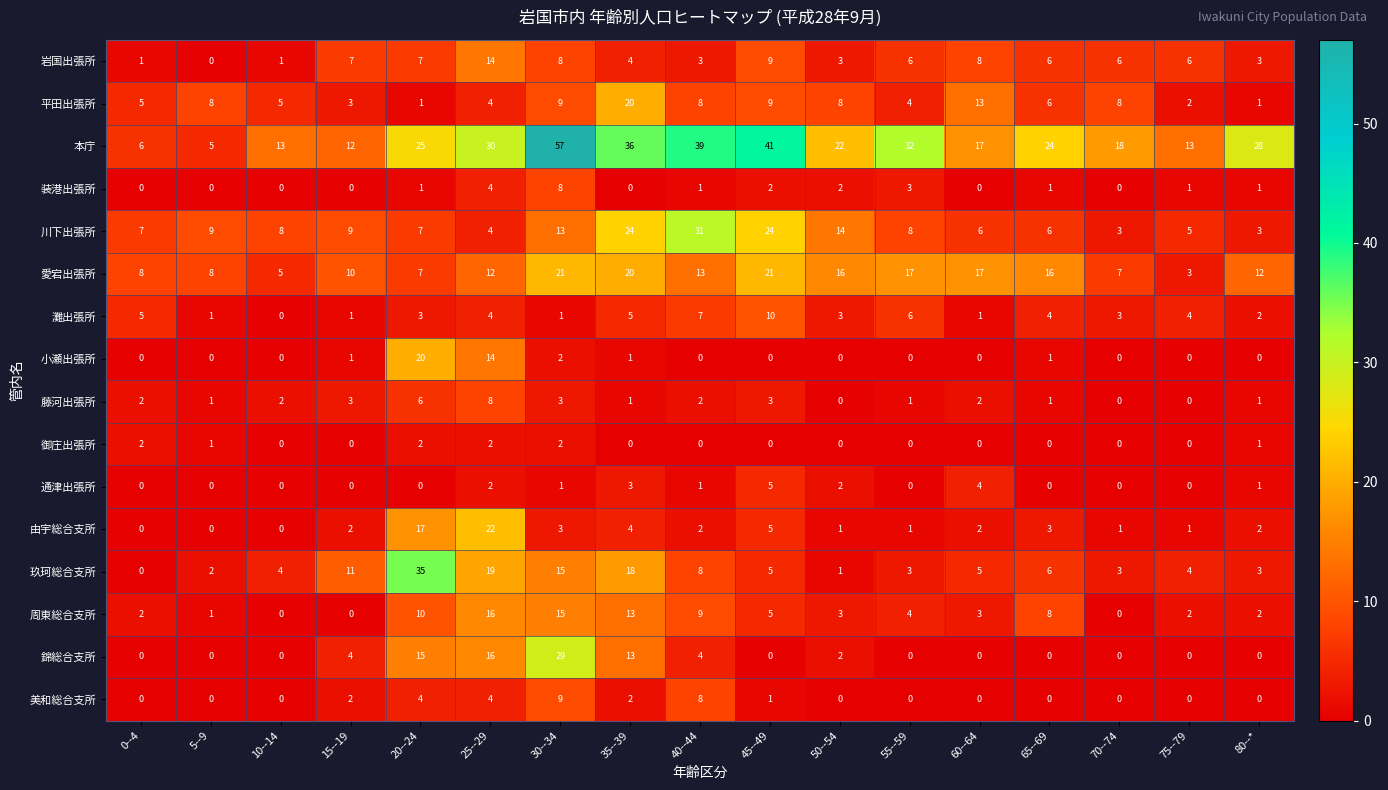

What is the spread (max minus min) of values at 55--59?

32